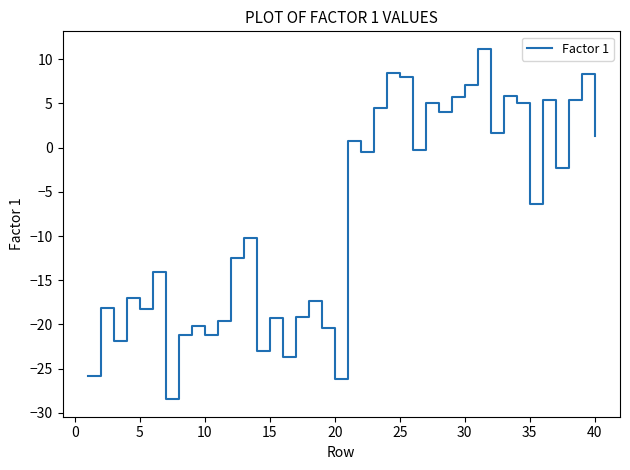

What is the maximum value shown in the chart?

11.2